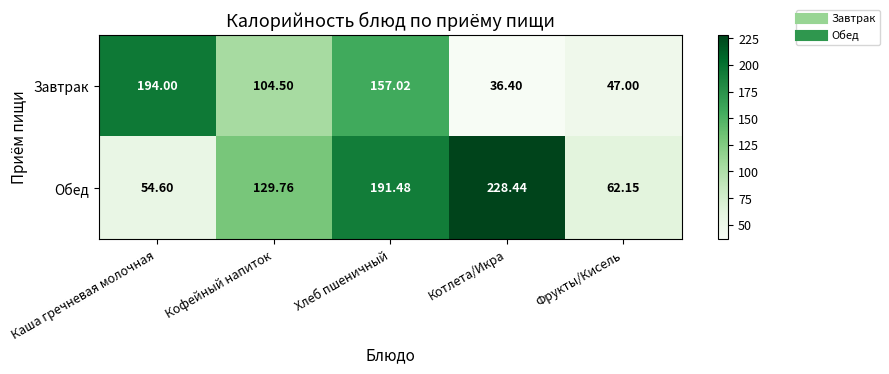

At which label does Завтрак reach its minimum?

Котлета/Икра